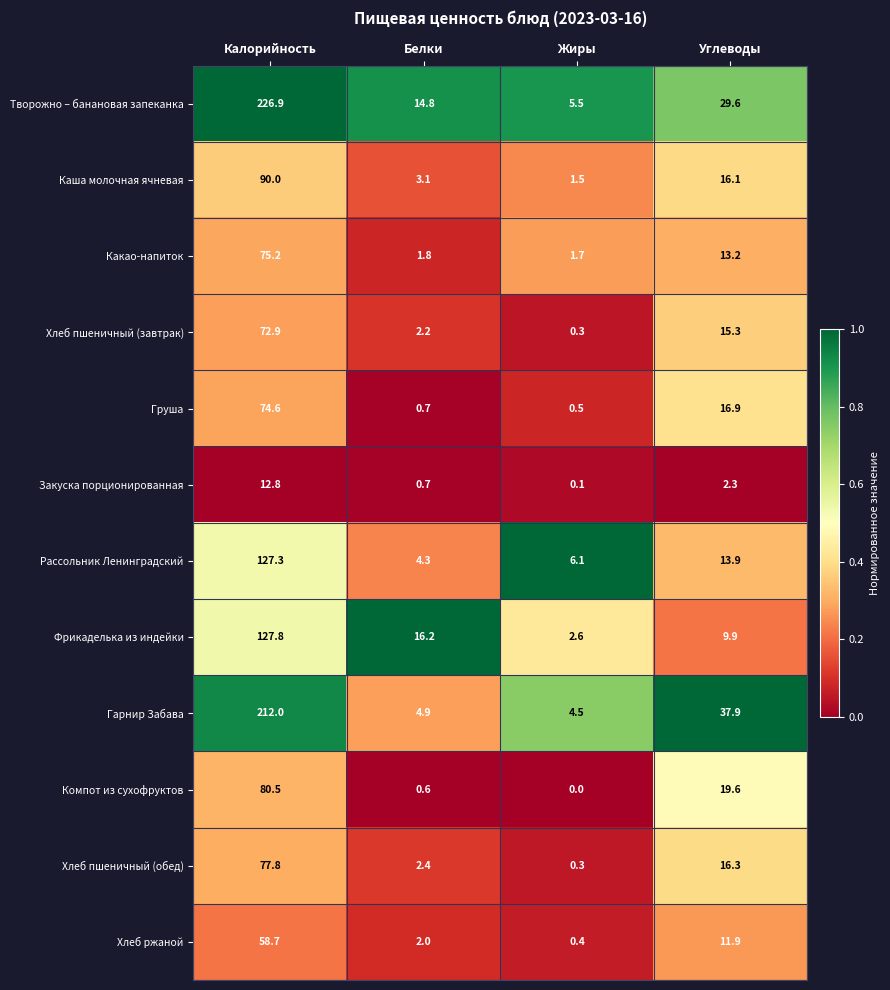

Is it true that Какао-напиток equals 1.8 at Белки?

True